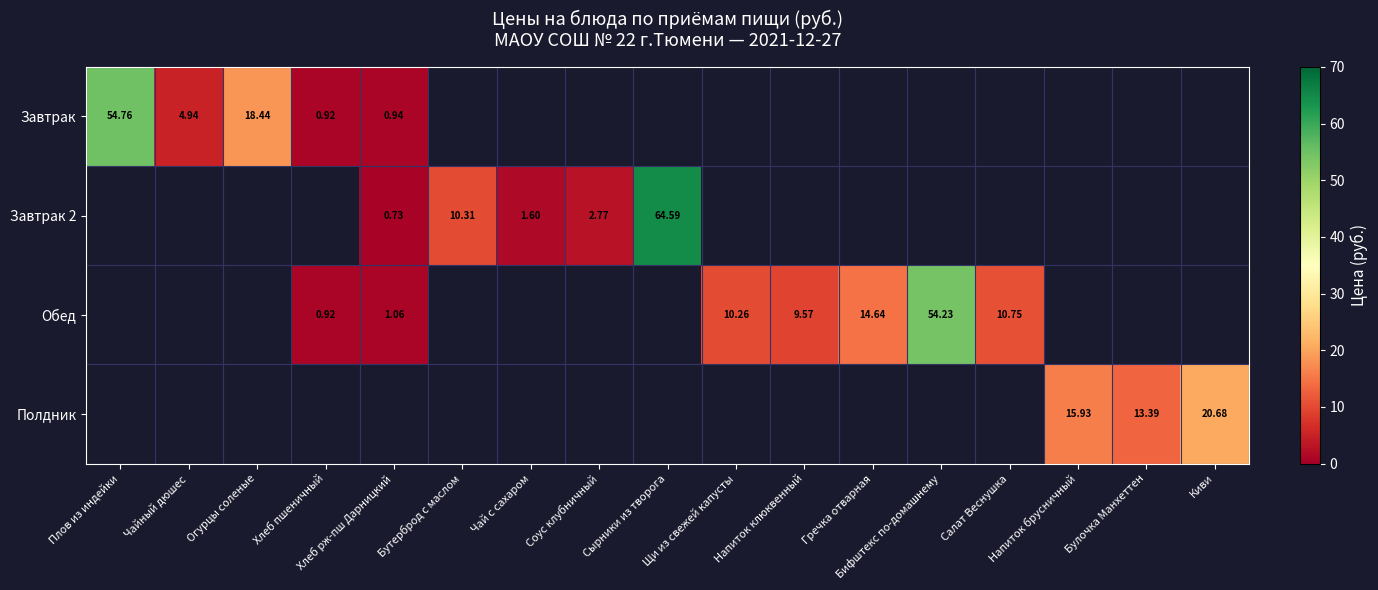

True or false: Завтрак 2 has a value of 10.3 at Бутерброд с маслом.

True